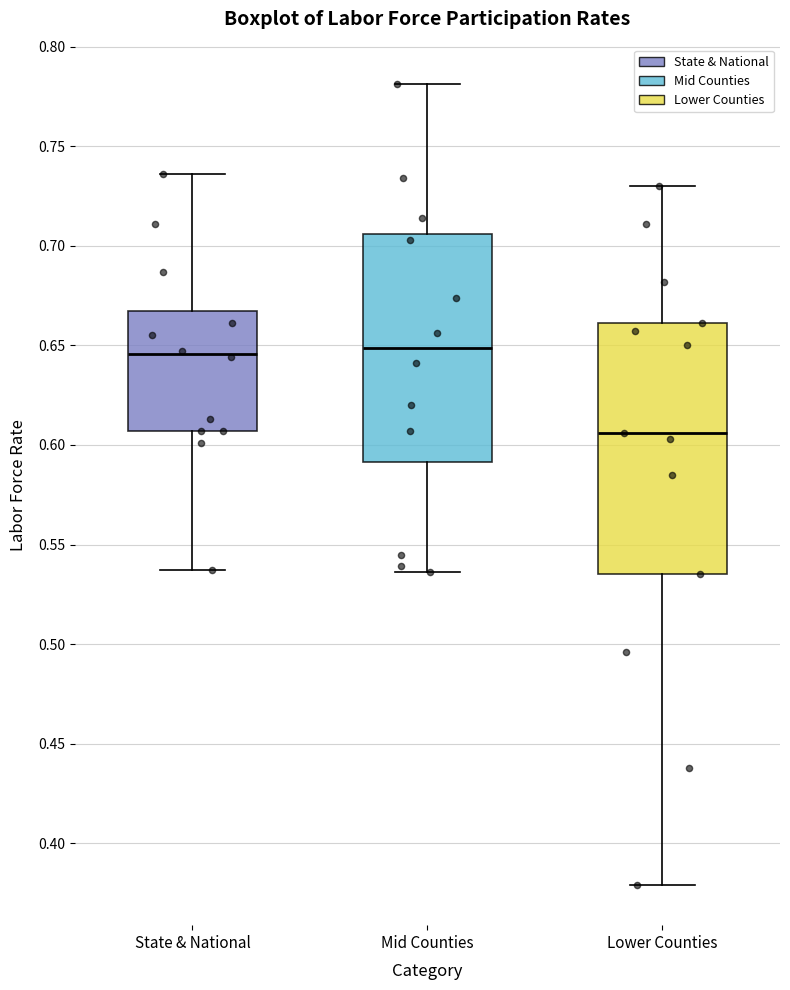

Reading left to right, read every box against the y-axis: the position of its median line, the range the box covers, and the ends of its whiskers. The values are not printed on the chart, so give them approximately, as read against the axis.

State & National: median 0.645, box 0.605 to 0.670, whiskers 0.535 to 0.735
Mid Counties: median 0.650, box 0.590 to 0.705, whiskers 0.535 to 0.780
Lower Counties: median 0.605, box 0.535 to 0.660, whiskers 0.380 to 0.730